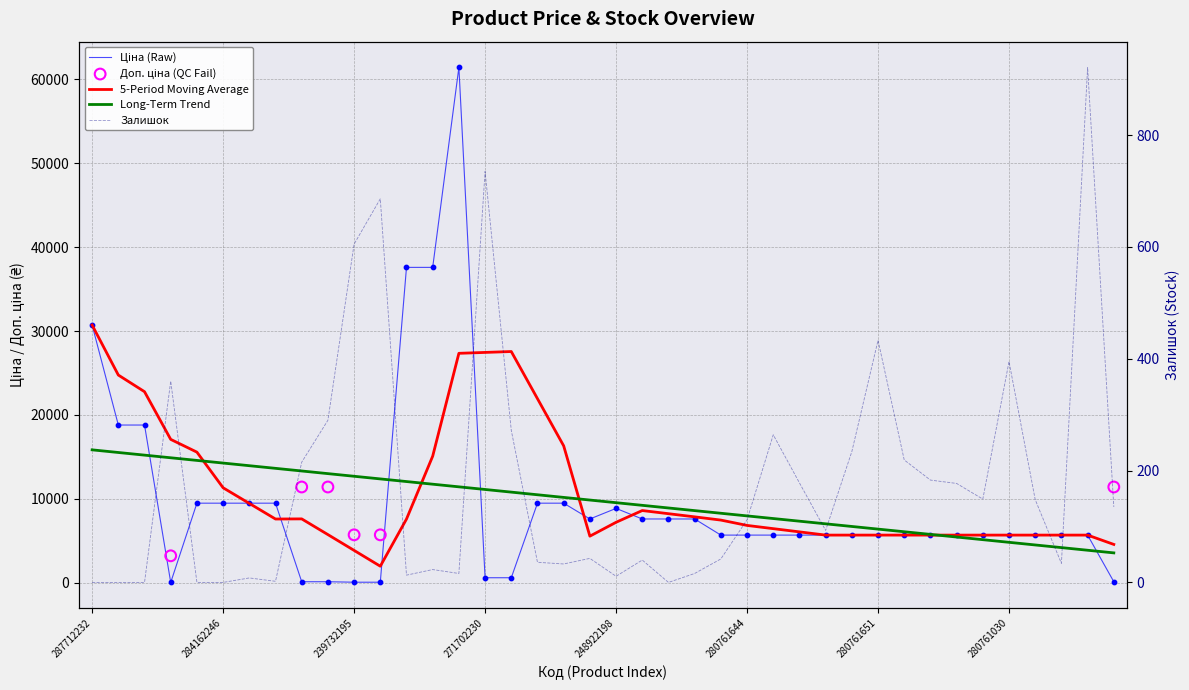

What is the total value across all series at 33?

5850.8